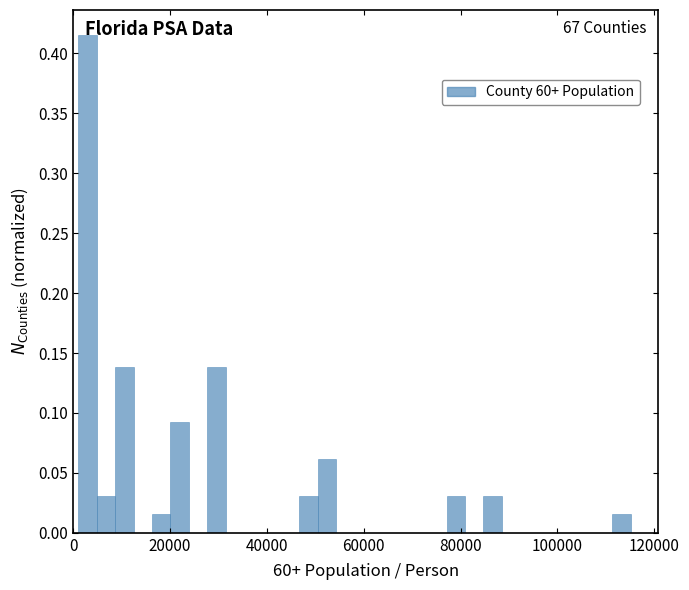

Around what value on the x-axis is the tallest bar? Give the approximate position of its centre, as read against the axis.

2000